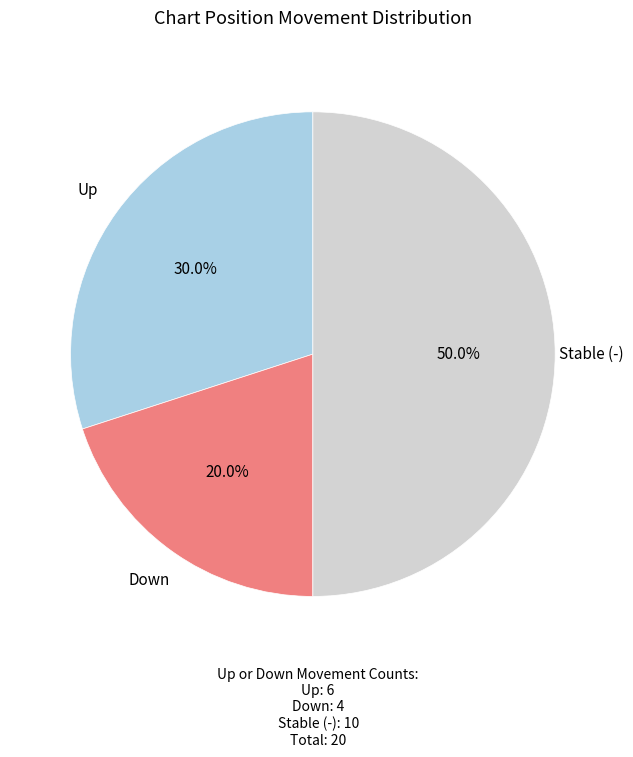

What percentage is NOT represented by Up?

70.0%